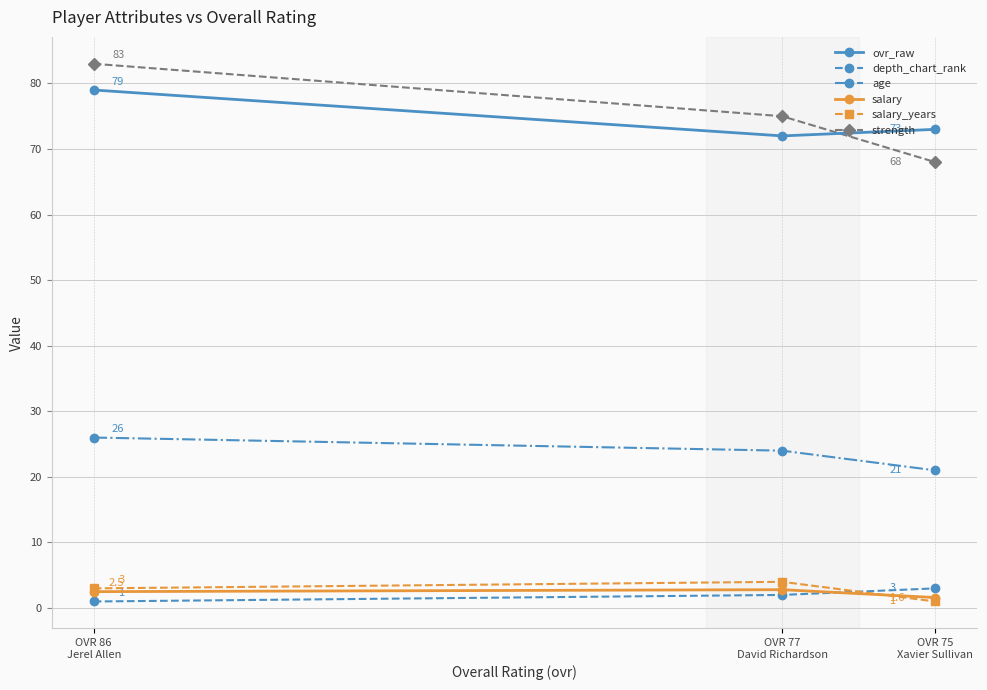

What is the label of the 2nd point from the right?

OVR 77
David Richardson